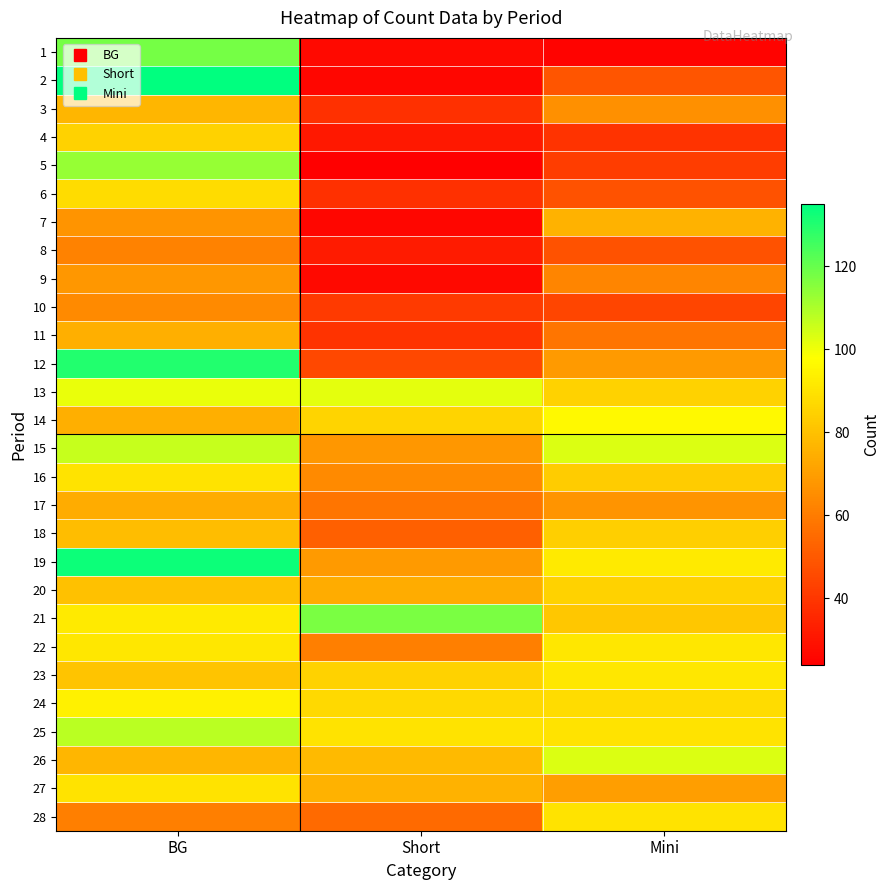

At how many categories does at least one series exceed 130?

1